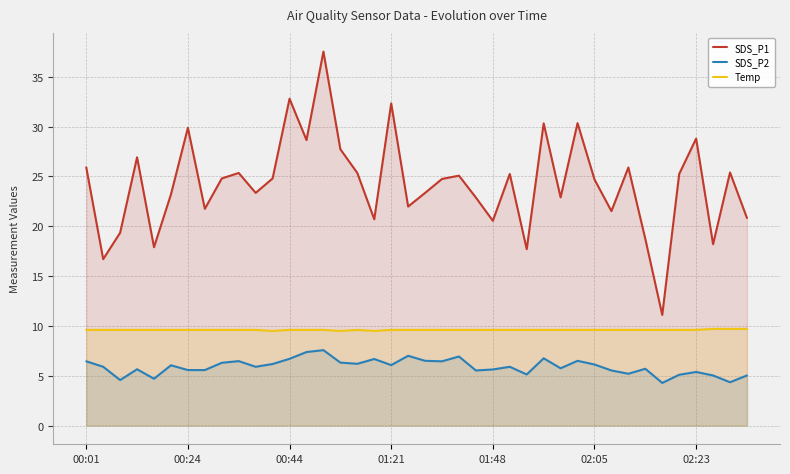

How many data points does each series have?

40